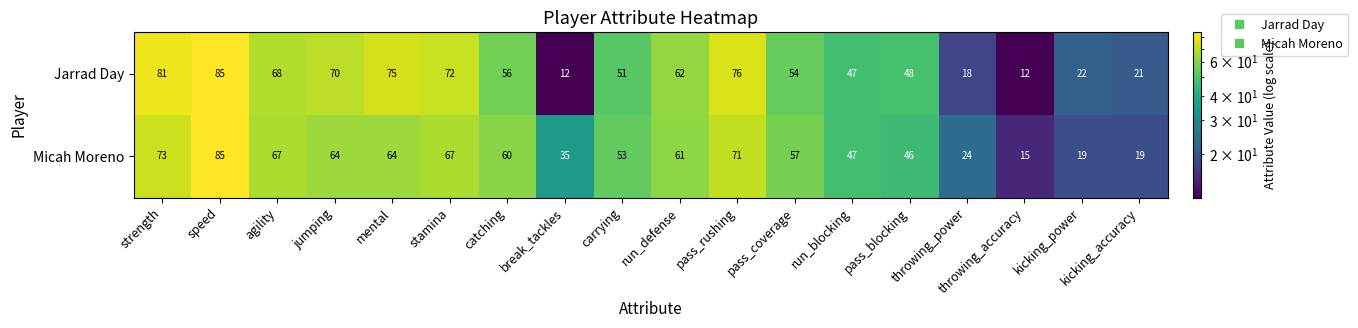

What is the approximate value of Micah Moreno at run_blocking, to the nearest 5?

45